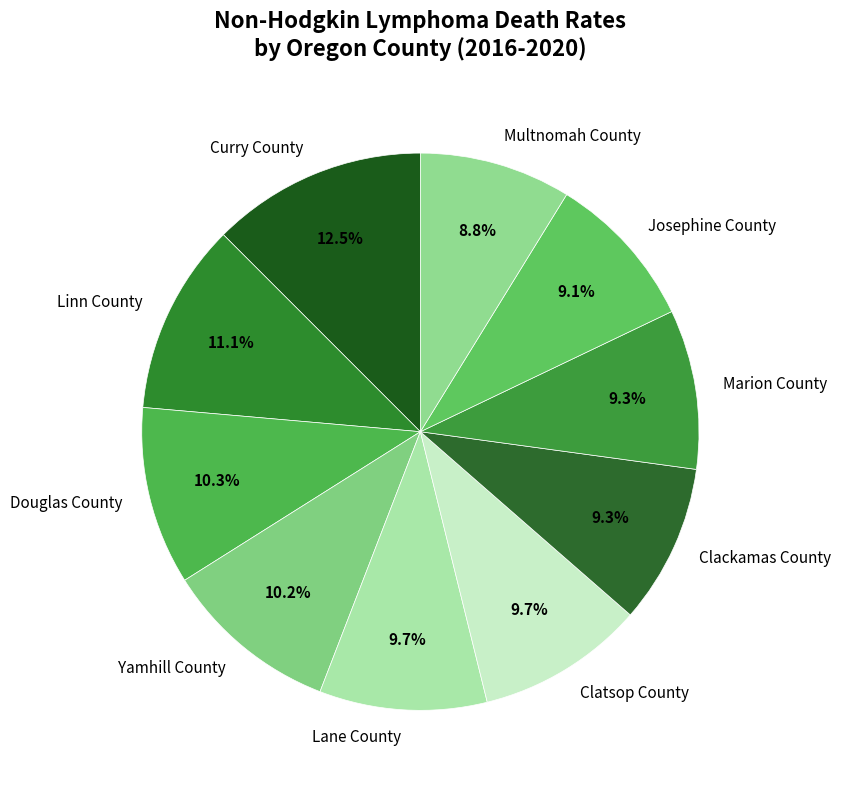

Is the sum of Curry County and Linn County greater than half?

No